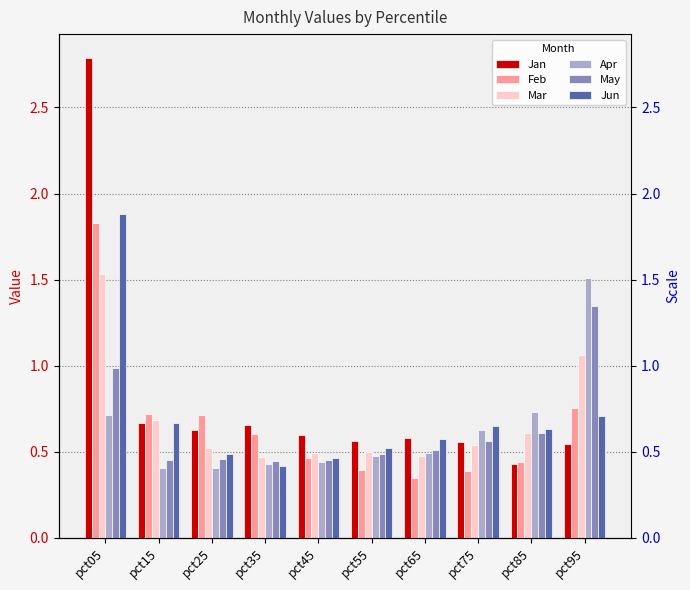

The Apr series shows 0.5 at pct55. True or false?

True